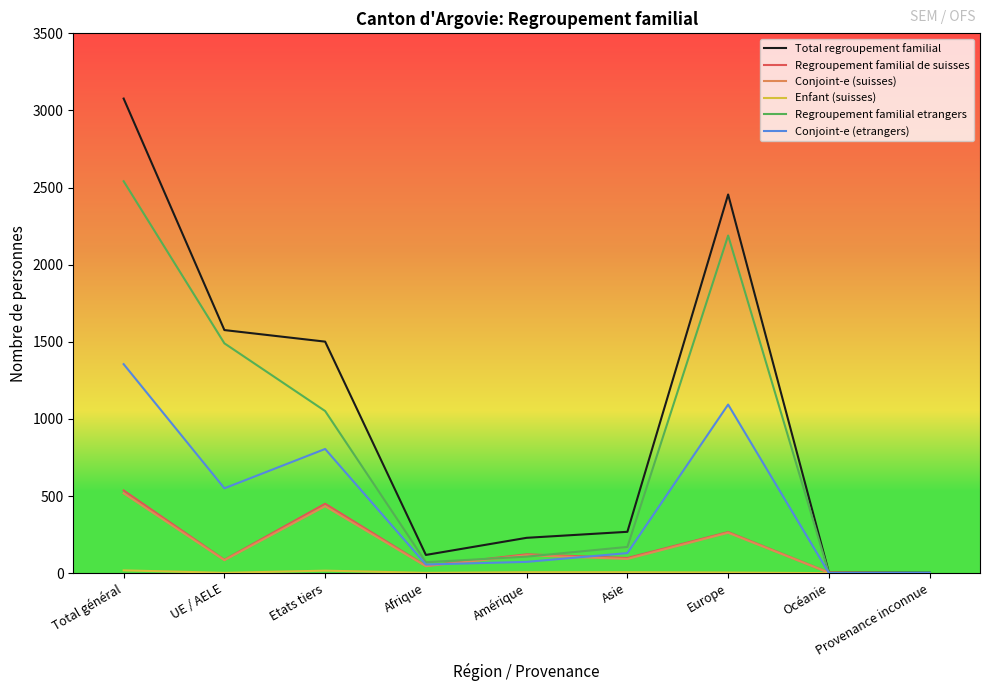

What is the difference between the Conjoint-e (suisses) values at Afrique and Etats tiers?

389